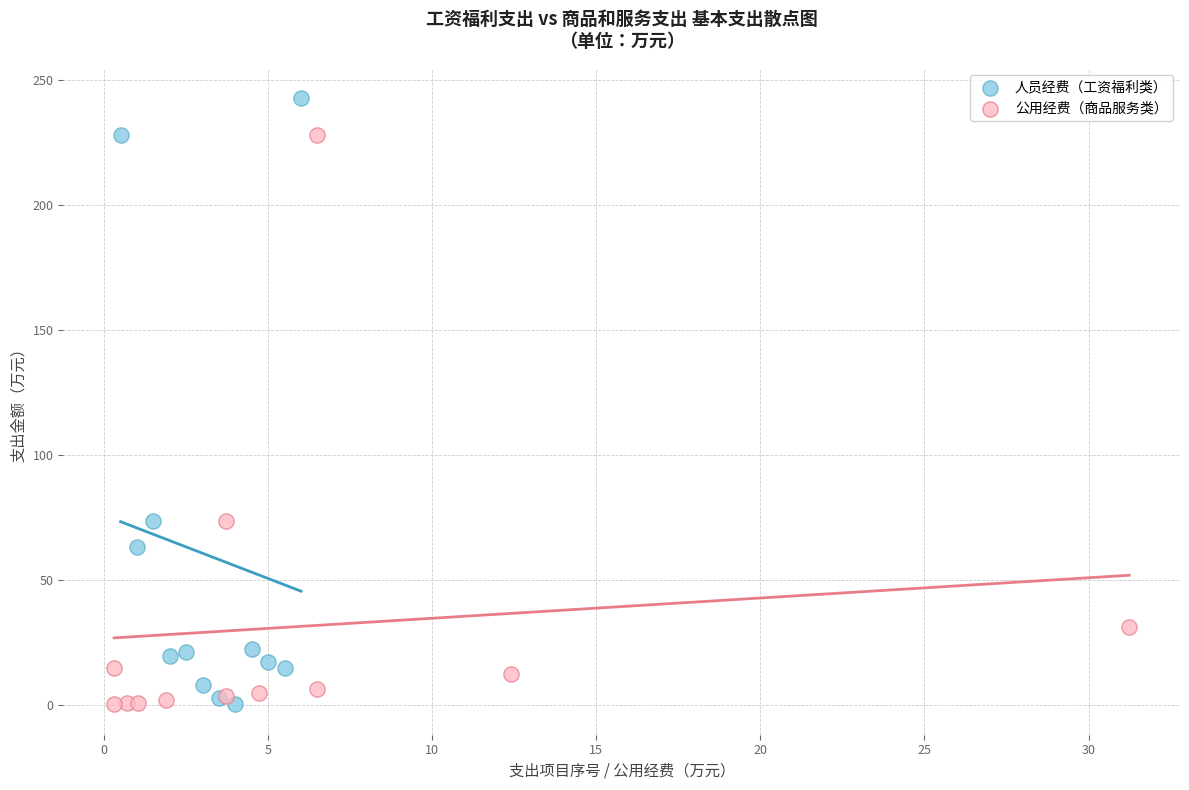

Which series reaches the maximum Y coordinate?

人员经费（工资福利类）